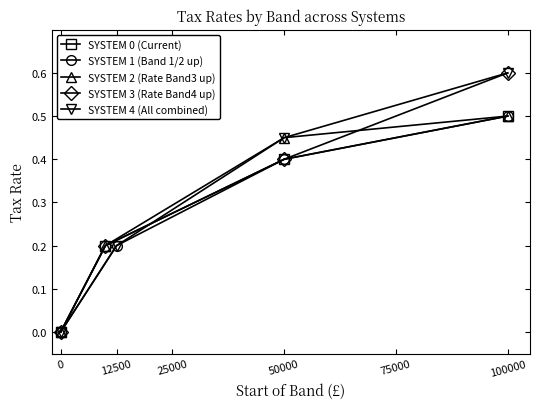

True or false: SYSTEM 3 (Rate Band4 up) and SYSTEM 1 (Band 1/2 up) intersect in this chart.

False